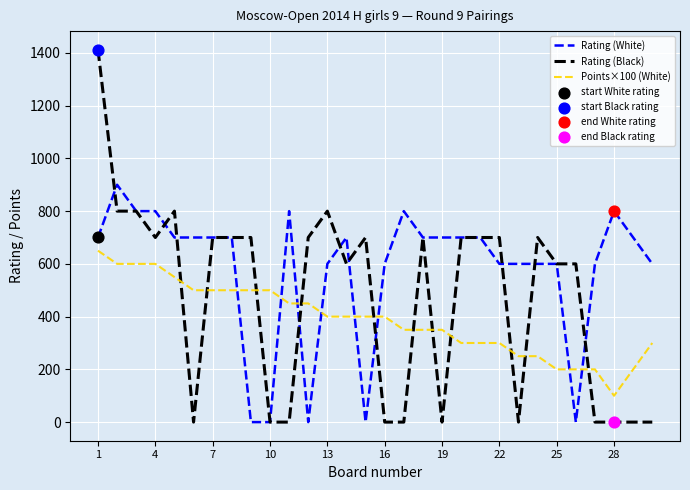

Which series has the largest total across all categories?

Rating (White)